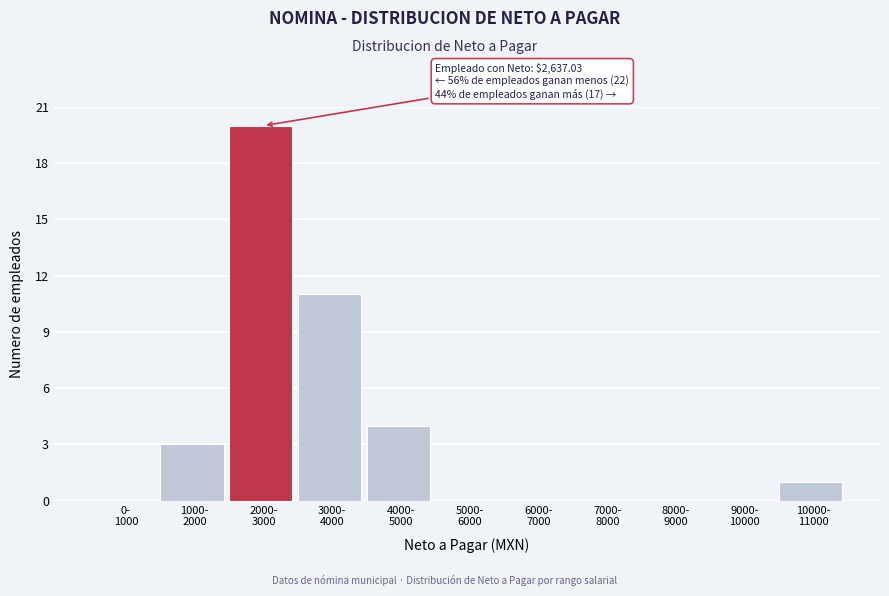

What is the sum of all values?

39